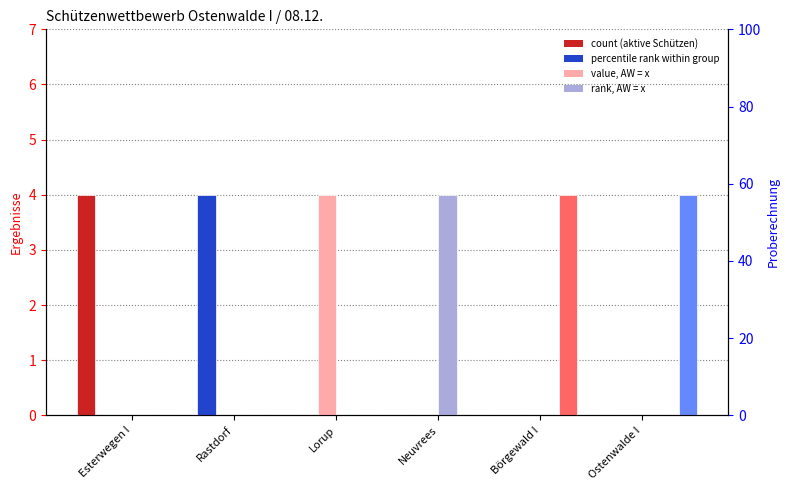

List the labels in order of Neuvrees value, largest first.

Neuvrees, Esterwegen I, Rastdorf, Lorup, Börgewald I, Ostenwalde I